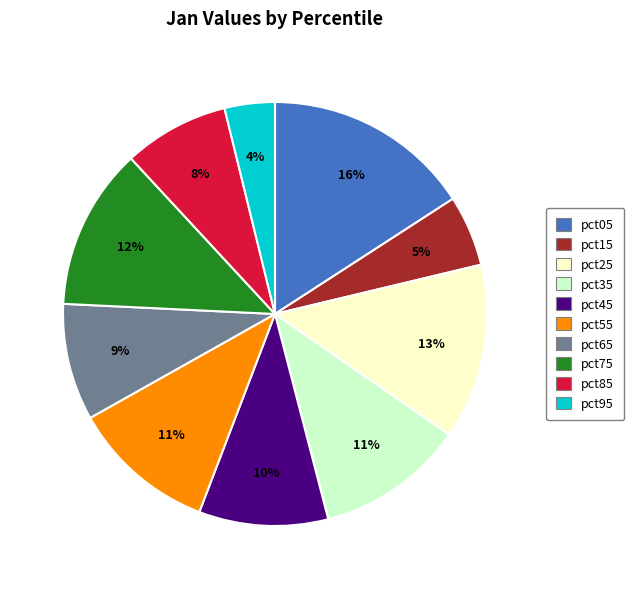

Between pct25 and pct95, which is larger?

pct25